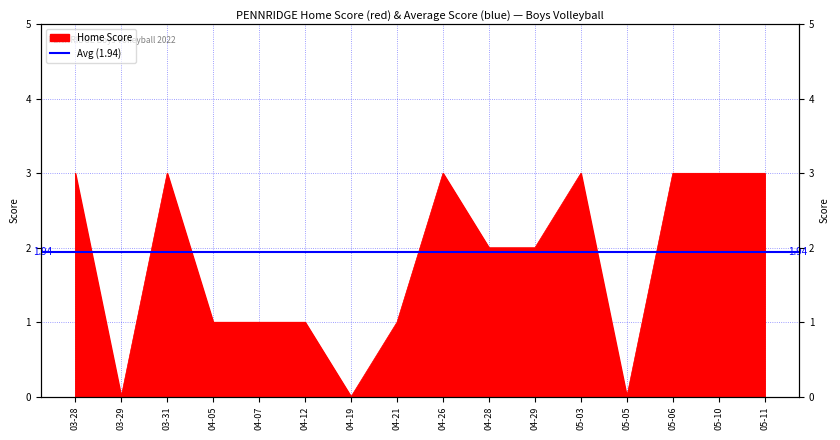

How many positive values are there?

13